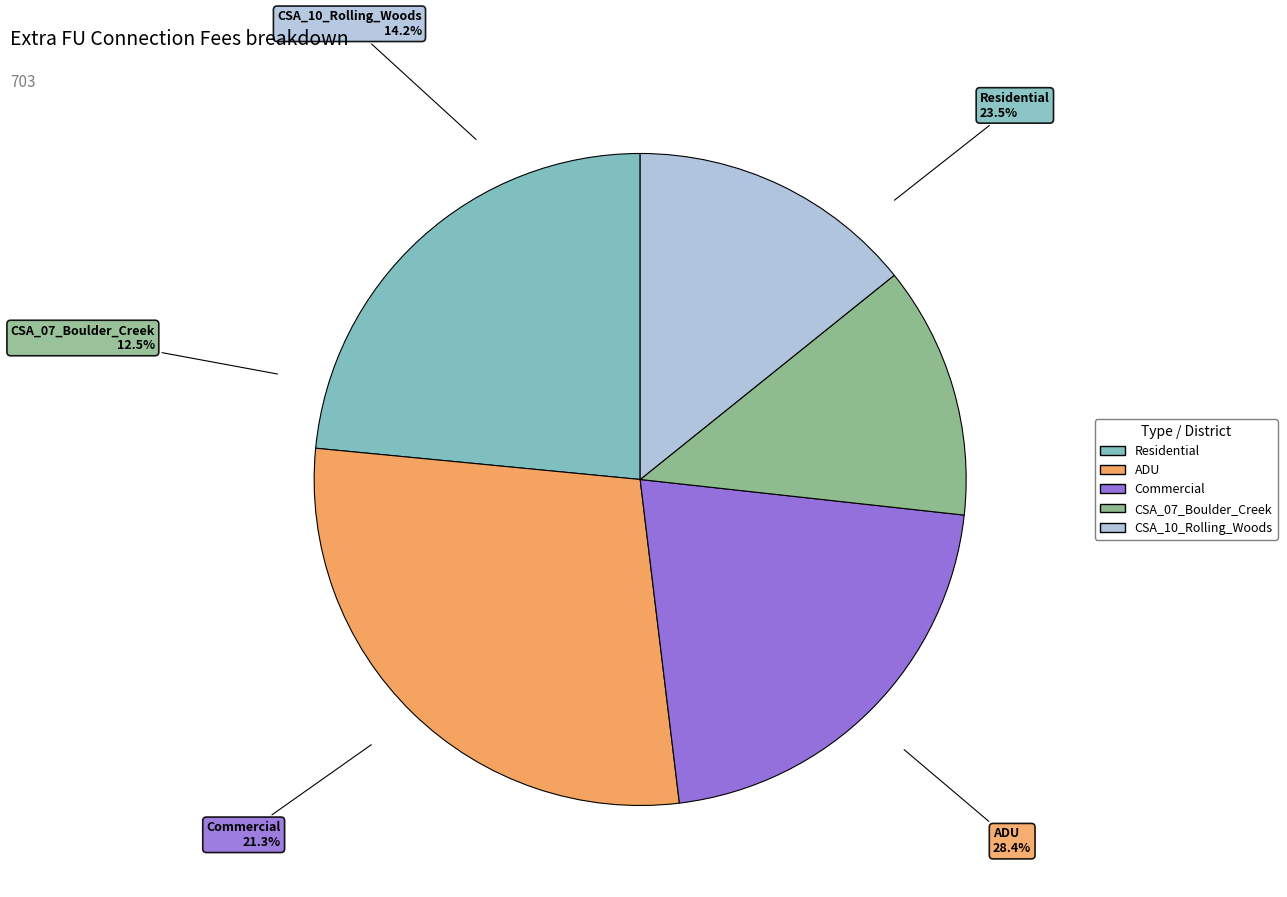

What percentage is NOT represented by CSA_10_Rolling_Woods?

85.8%